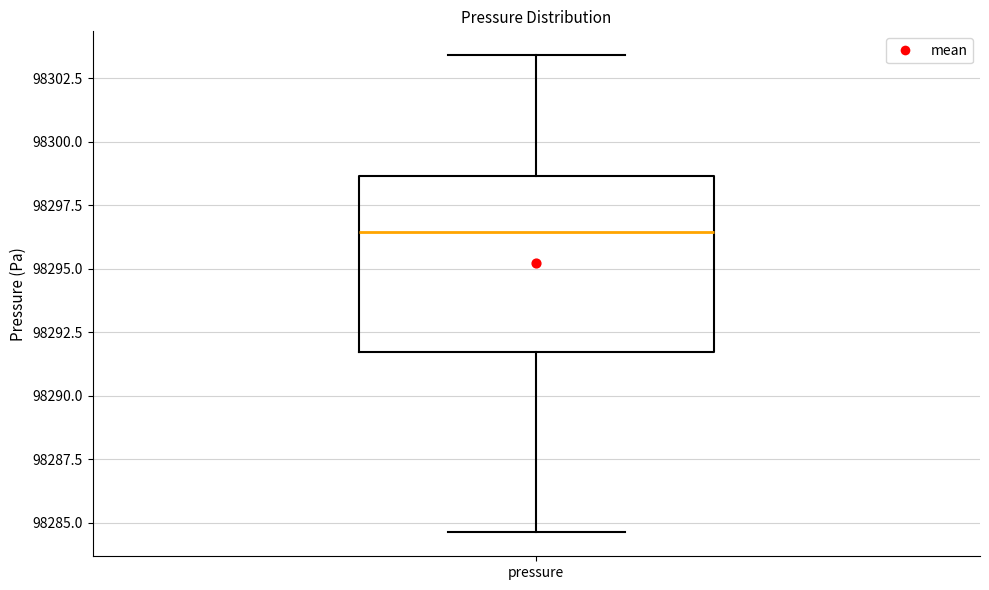

Where is the upper edge of the box for pressure on the y-axis? The values are not printed on the chart, so give them approximately, as read against the axis.

98298.5